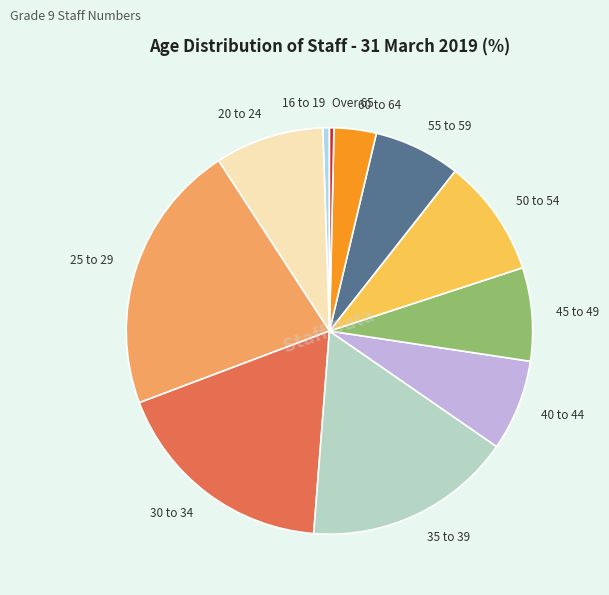

Between 30 to 34 and 60 to 64, which is larger?

30 to 34